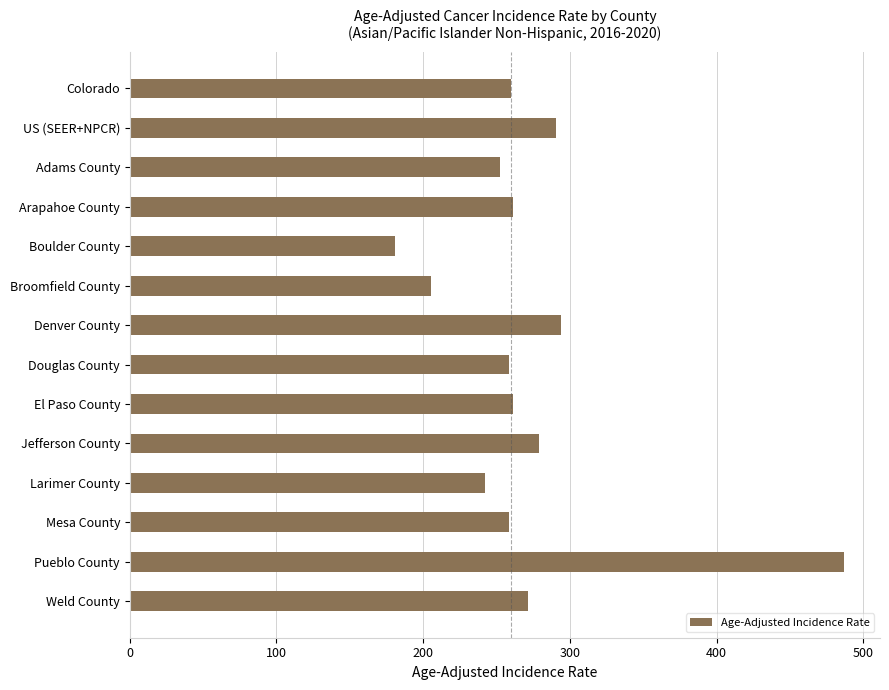

Approximately how many times larger is the value at Pueblo County compared to Douglas County?

1.9